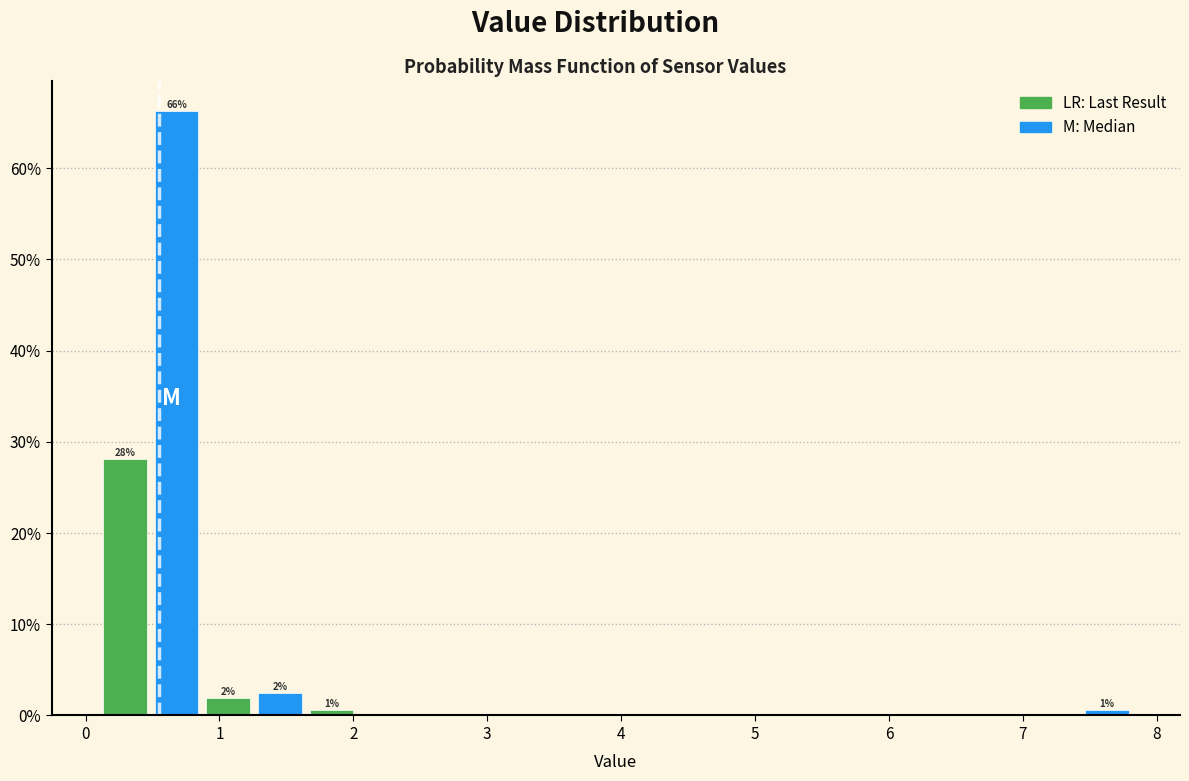

Read against the x-axis, roughly where is the centre of the tallest bar?

0.7